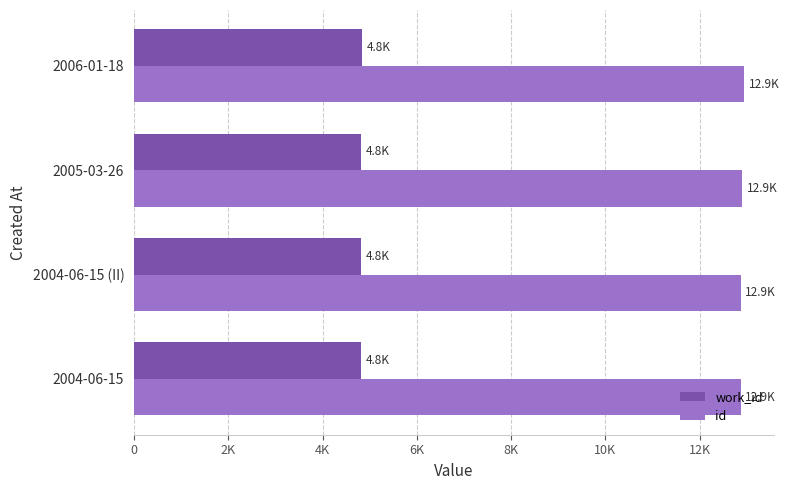

What are all the series names shown in the legend?

work_id, id